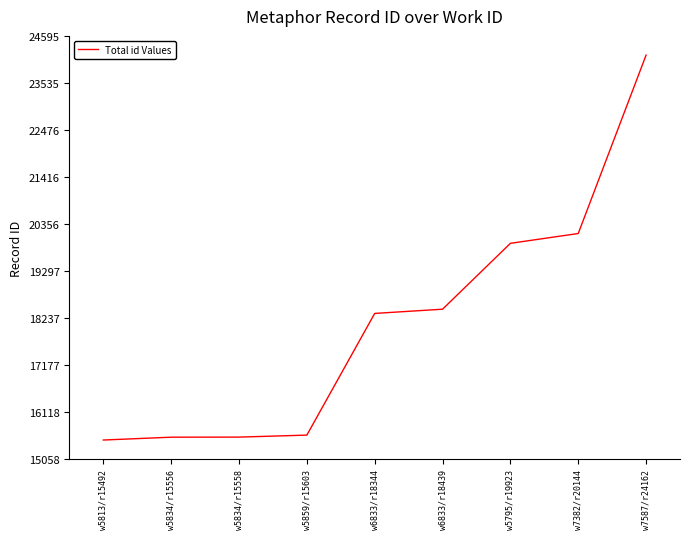

What is the ratio of the value at w6833/r18439 to the value at w5813/r15492?

1.2